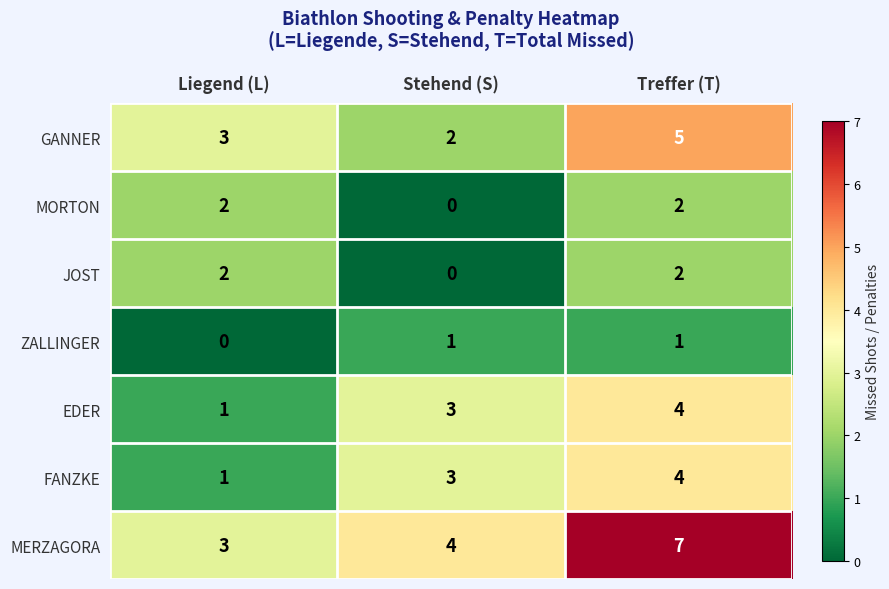

Where is EDER nearest to the value 2?

Liegend (L)